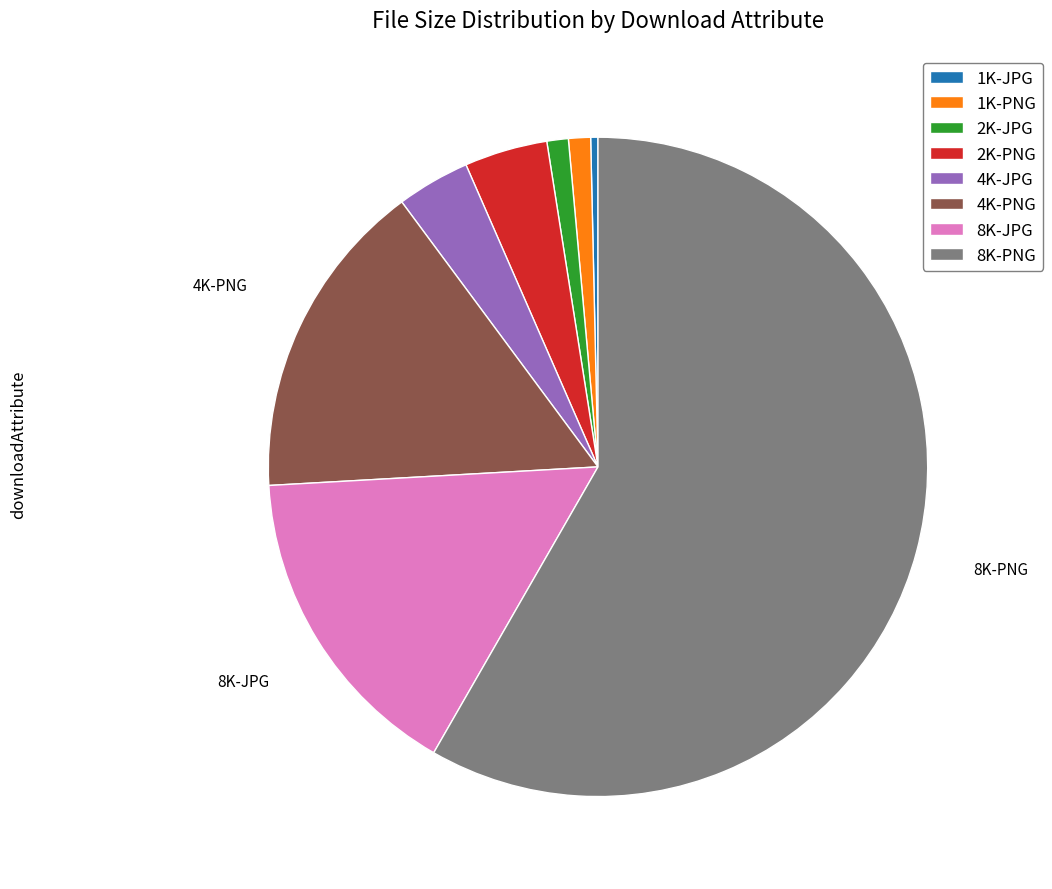

Does 8K-PNG account for over 50% of the chart?

Yes